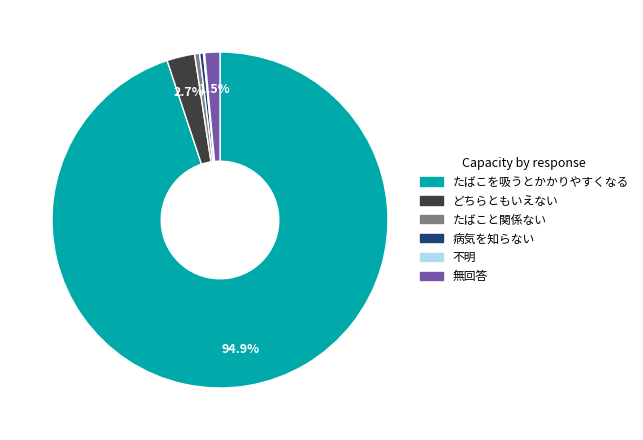

Combined, do たばこを吸うとかかりやすくなる and たばこと関係ない account for over 50%?

Yes